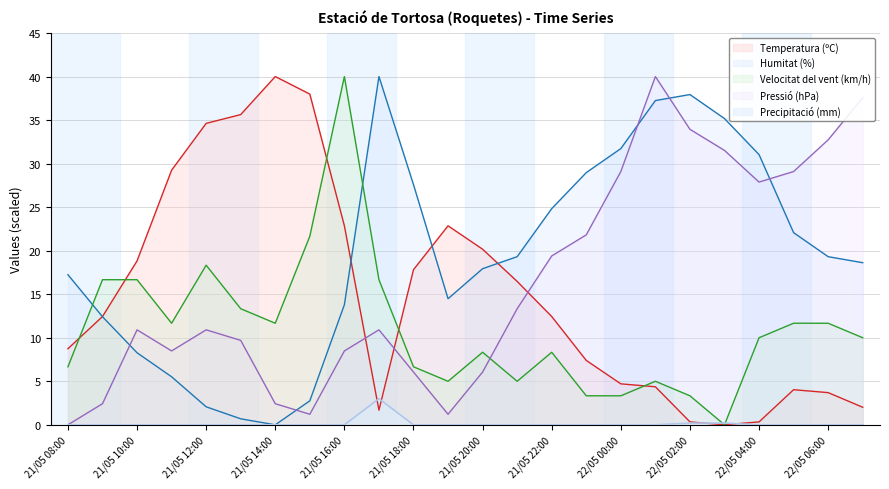

What is the label of the 13th point from the left?

21/05 20:00